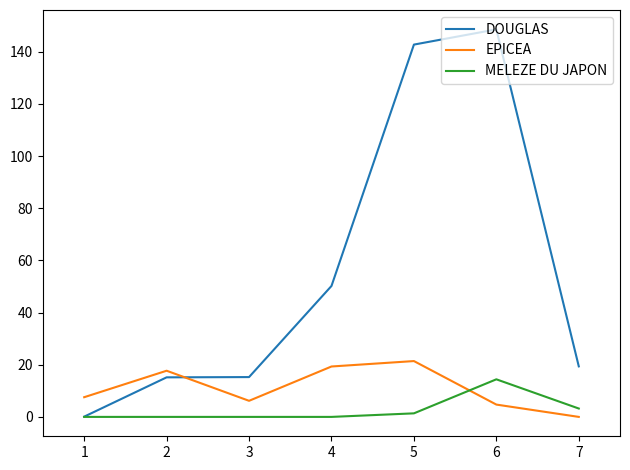

How many categories are shown in the chart?

7